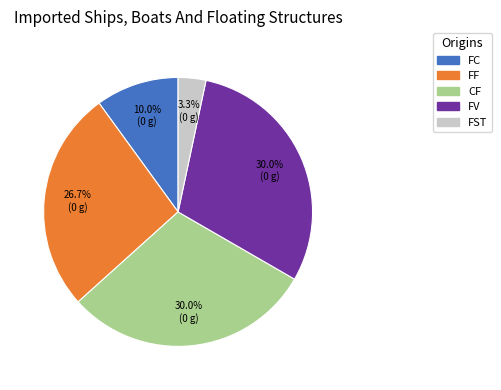

Combined, what portion of the pie is FC and CF?

40.0%